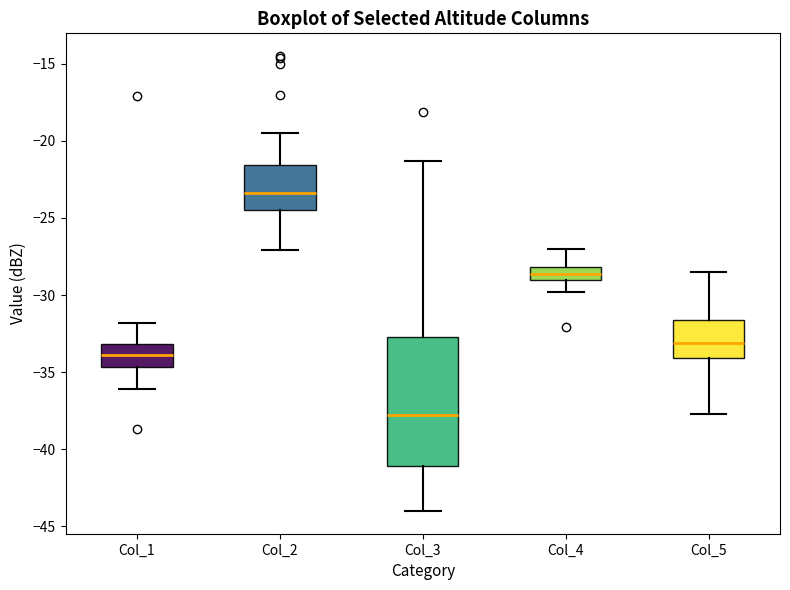

Which box is the tallest, from its lower edge to its upper edge?

Col_3